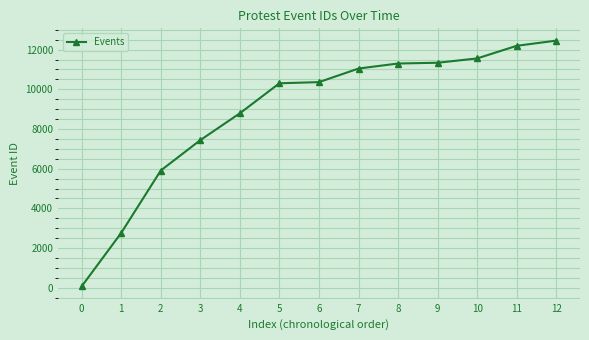

What is the value of the 10th point from the left?

11337